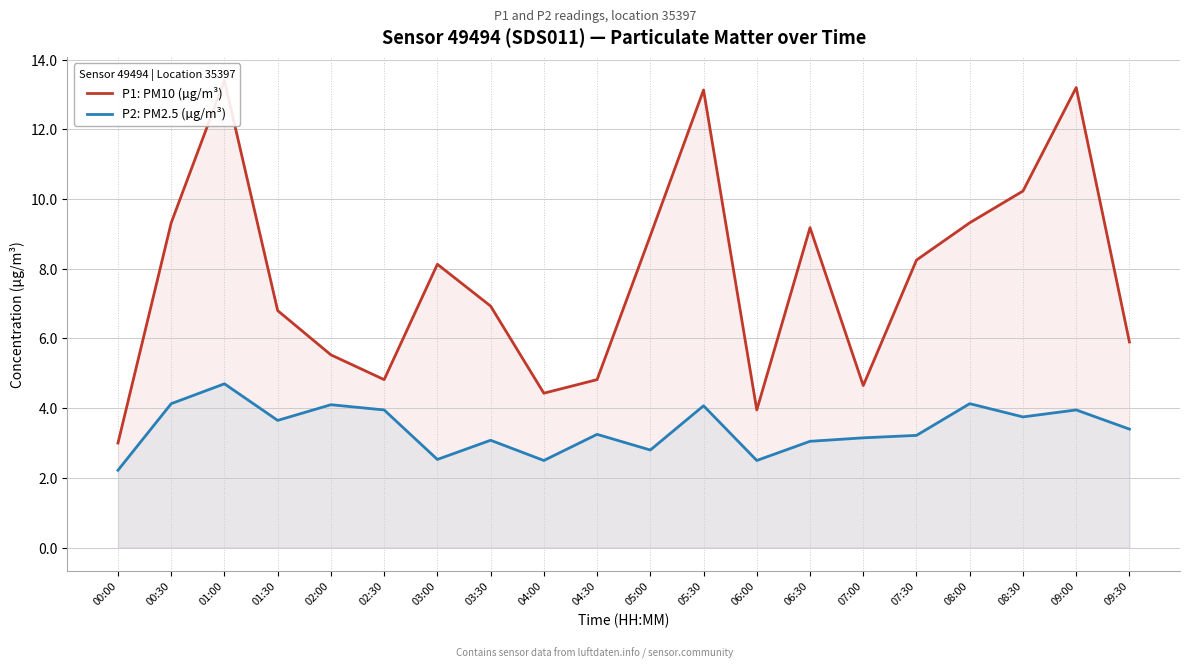

Between 07:30 and 09:00, which is larger?

09:00